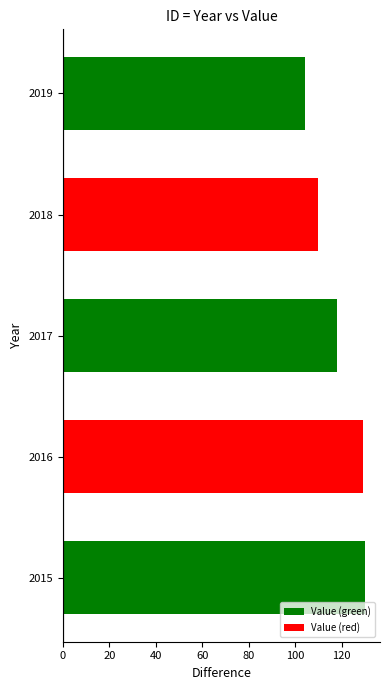

What is the sum of all values?

591